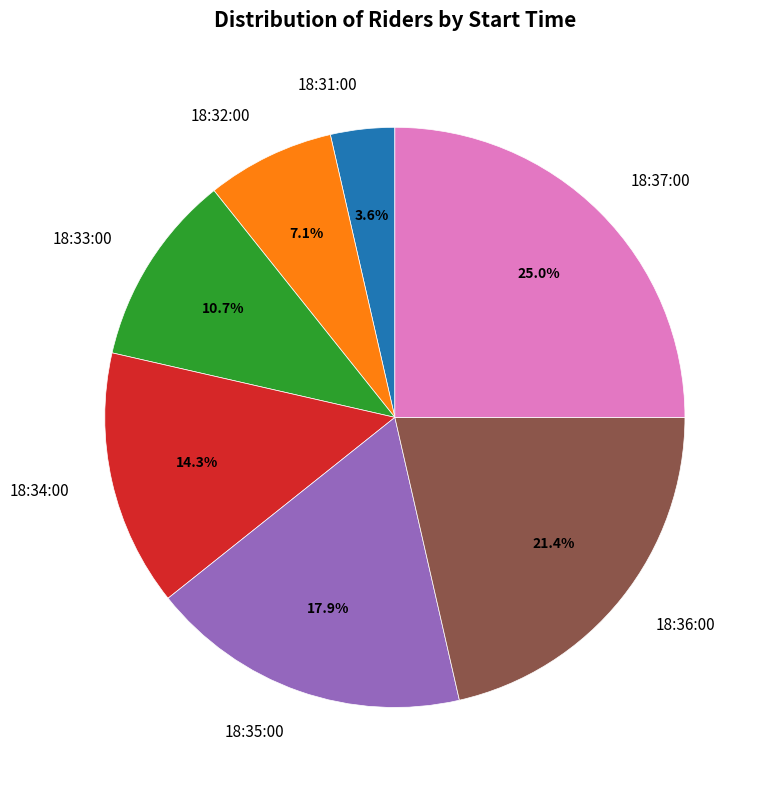

Count the number of slices in the pie.

7